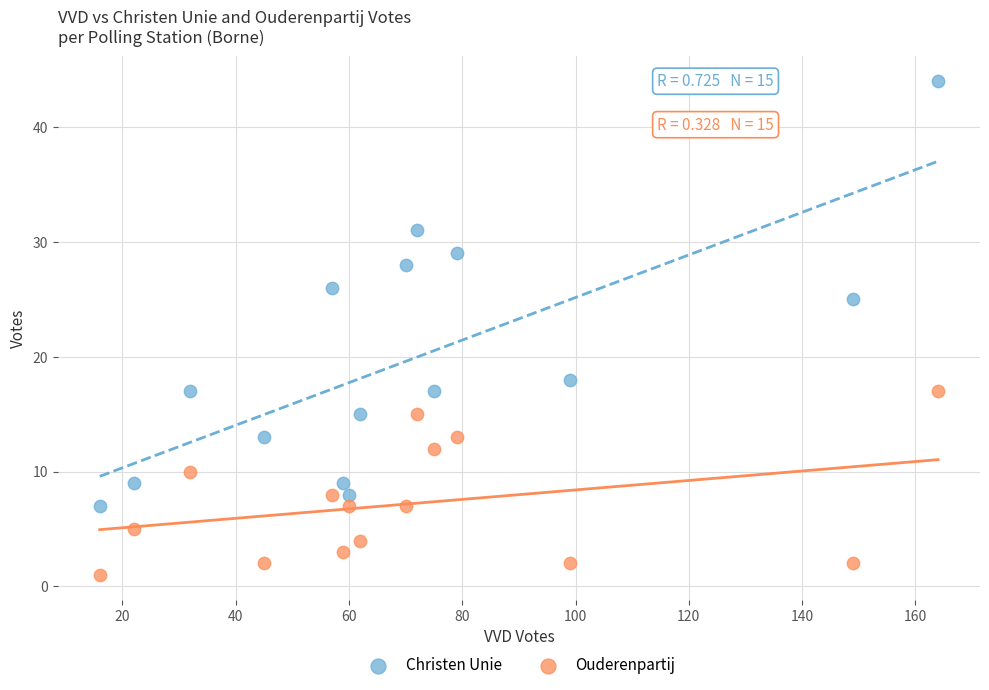

Across all data points, what is the range of X values (max minus min)?

148